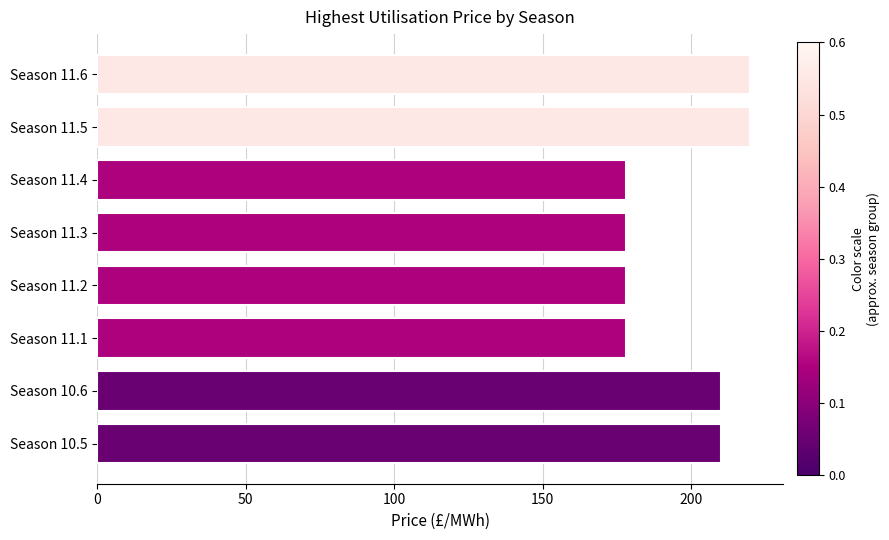

What is the greatest value displayed?

220